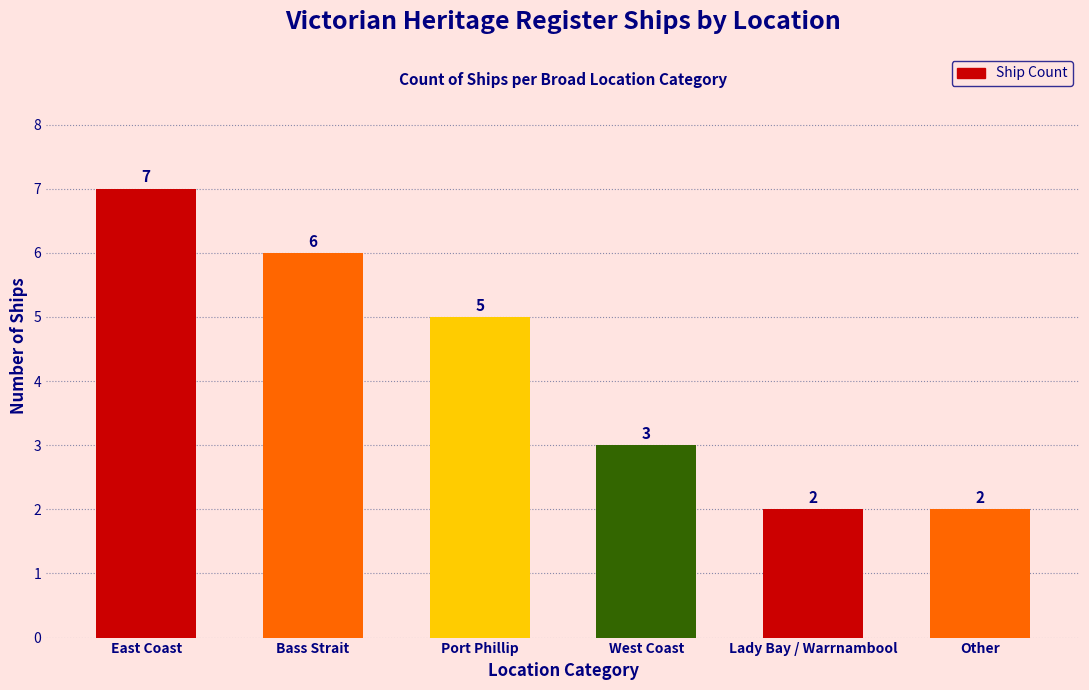

What is the sum of the values at East Coast and Bass Strait?

13